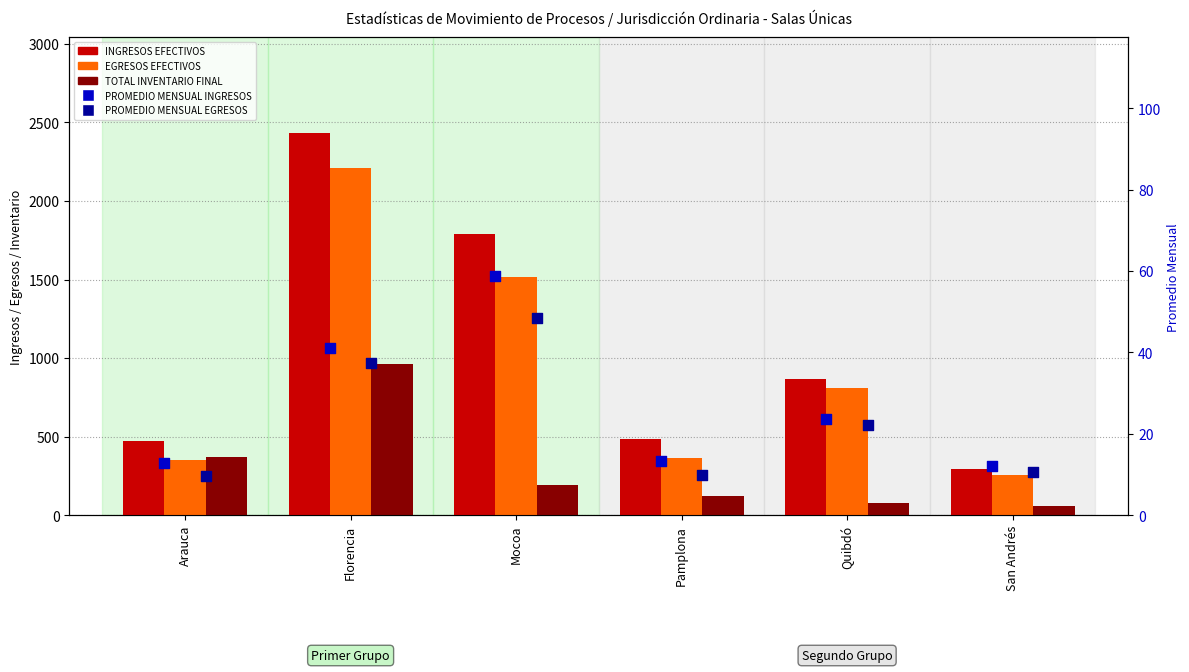

At which category is the sum across all series the highest?

Florencia